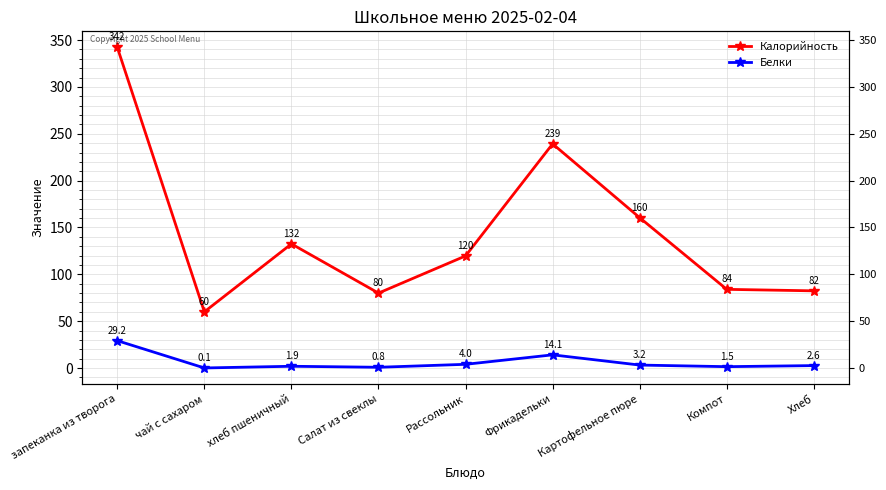

True or false: Белки and Калорийность cross at least once.

False